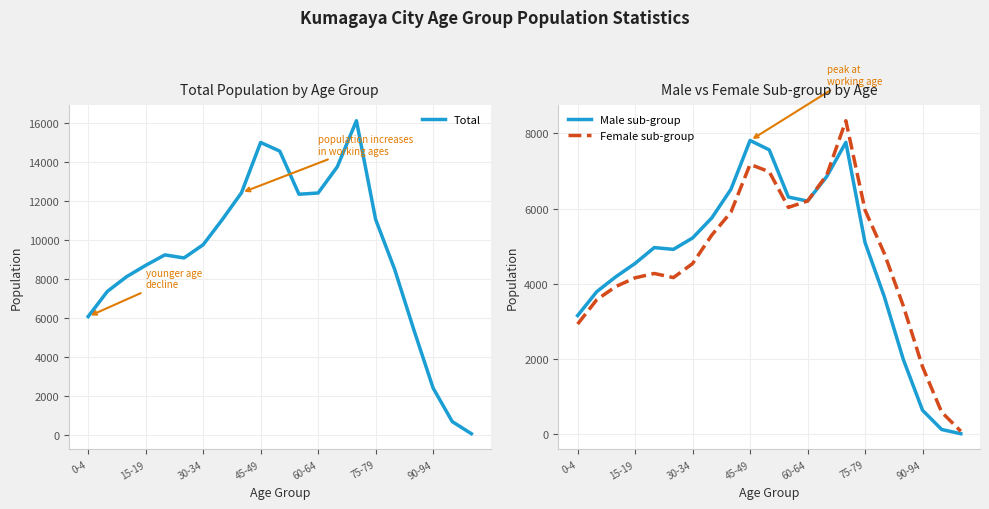

Where does the Female sub-group series first go above 4538?

7